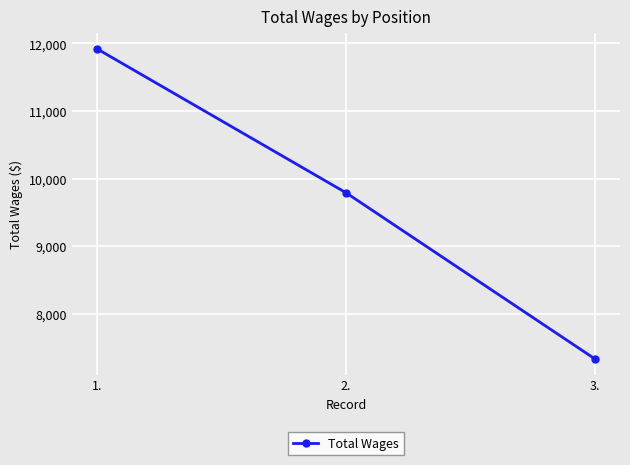

How many values are between 7329 and 11919?

3